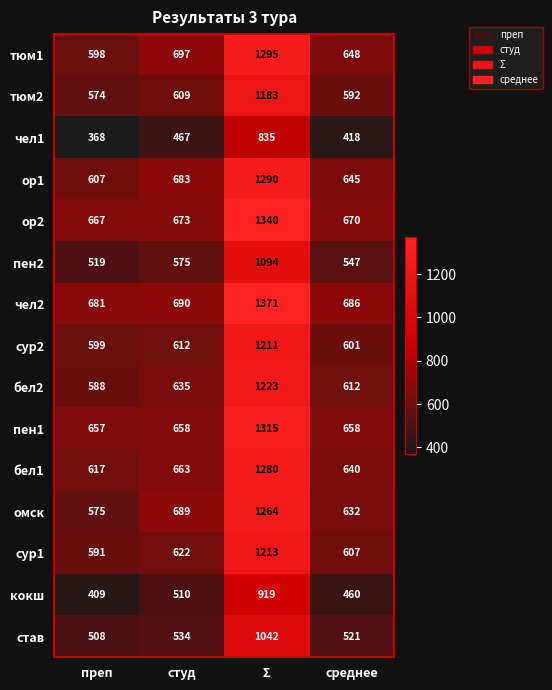

The value of тюм2 at Σ is 1183. True or false?

True